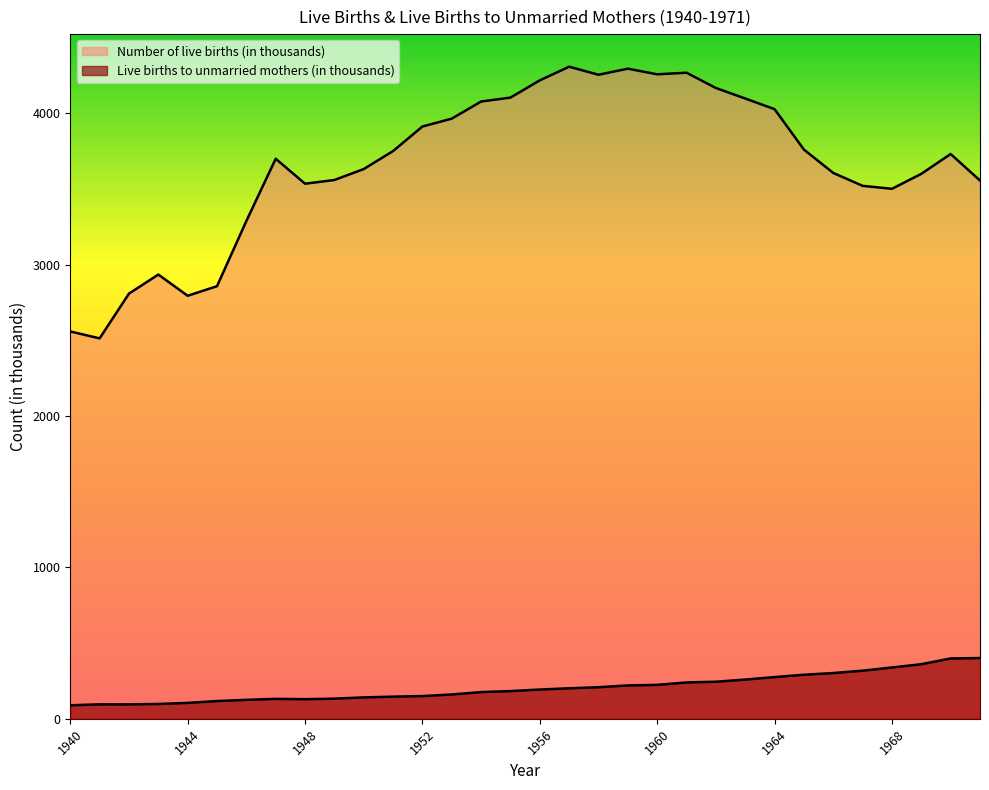

At 1955, list the series in order from largest to smallest.

Number of live births (in thousands), Live births to unmarried mothers (in thousands)